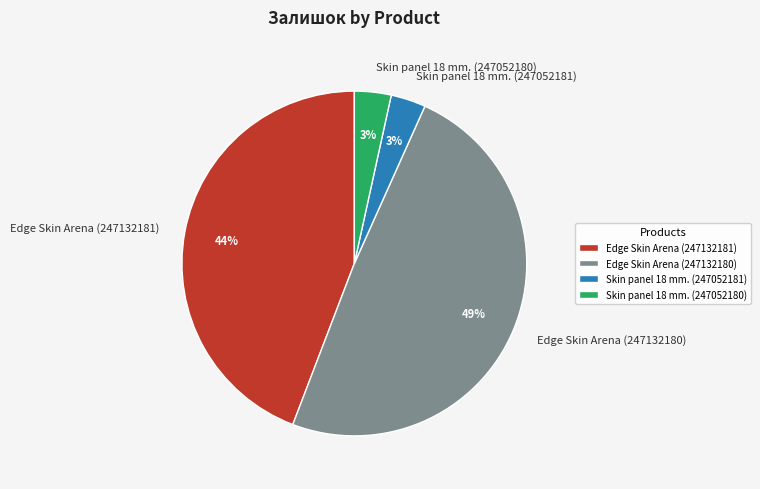

Which slice is the largest?

Edge Skin Arena (247132180)